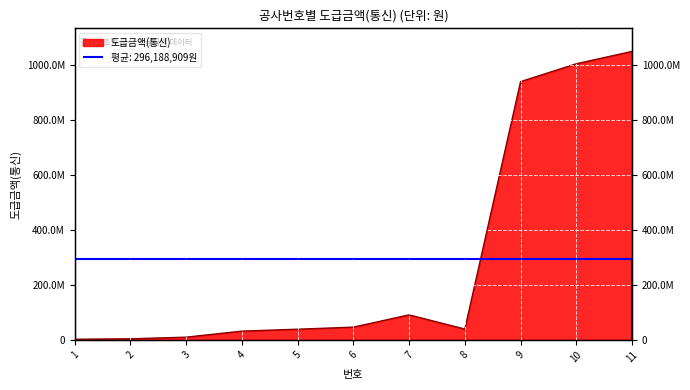

What is the value of the 6th point from the left?

46291000